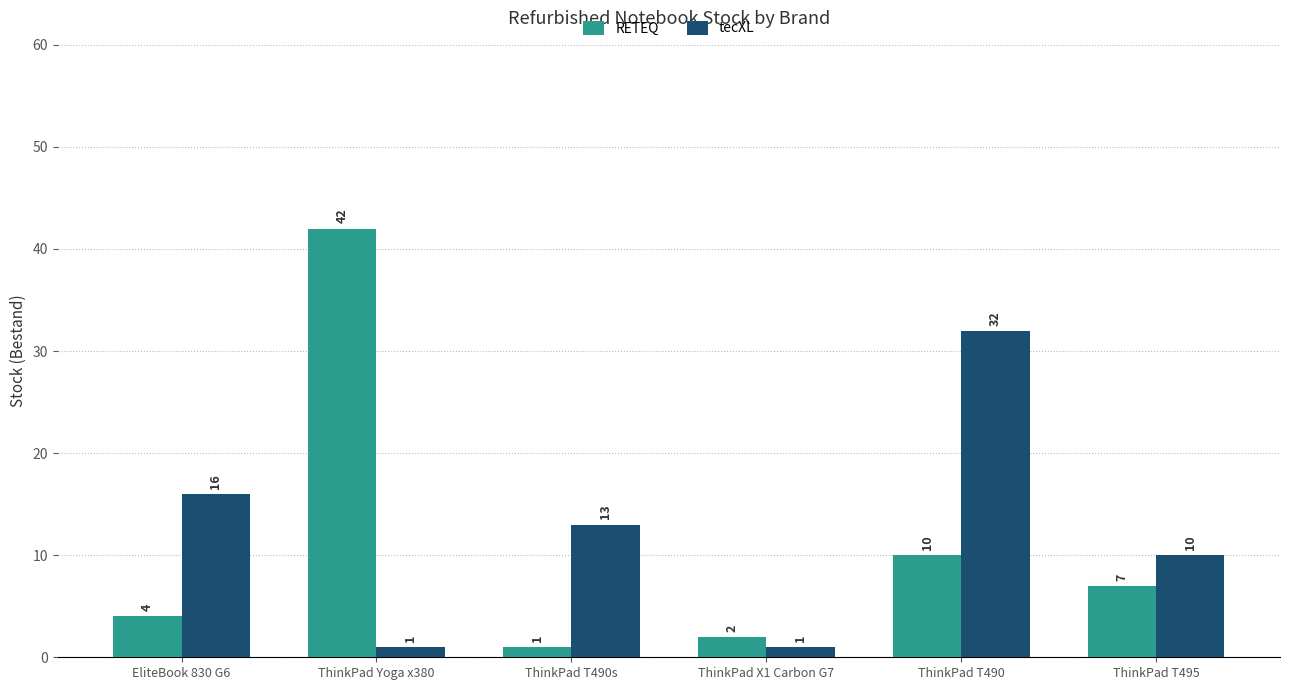

Is the value of RETEQ at ThinkPad T495 greater than the value of tecXL at ThinkPad Yoga x380?

Yes